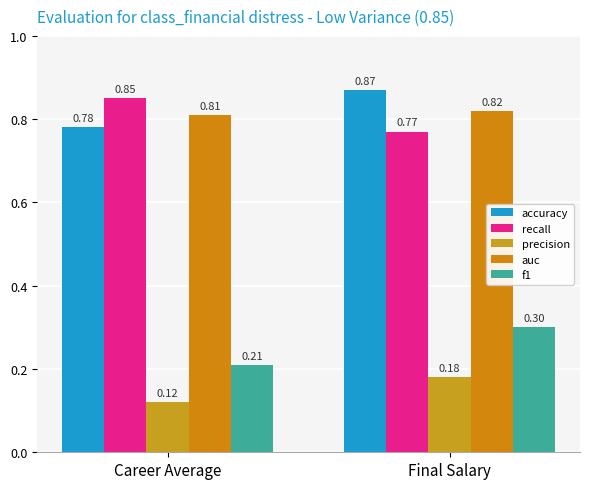

At which category is the sum across all series the highest?

Final Salary